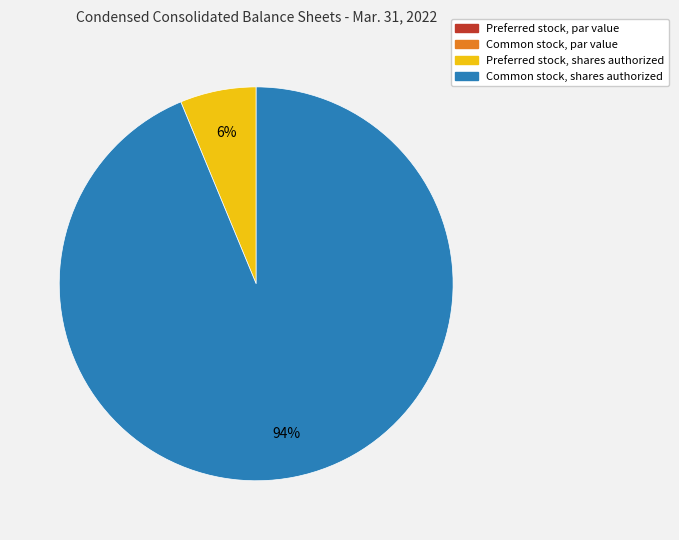

To the nearest percent, what is the difference between the largest and smallest slice percentages?

94%